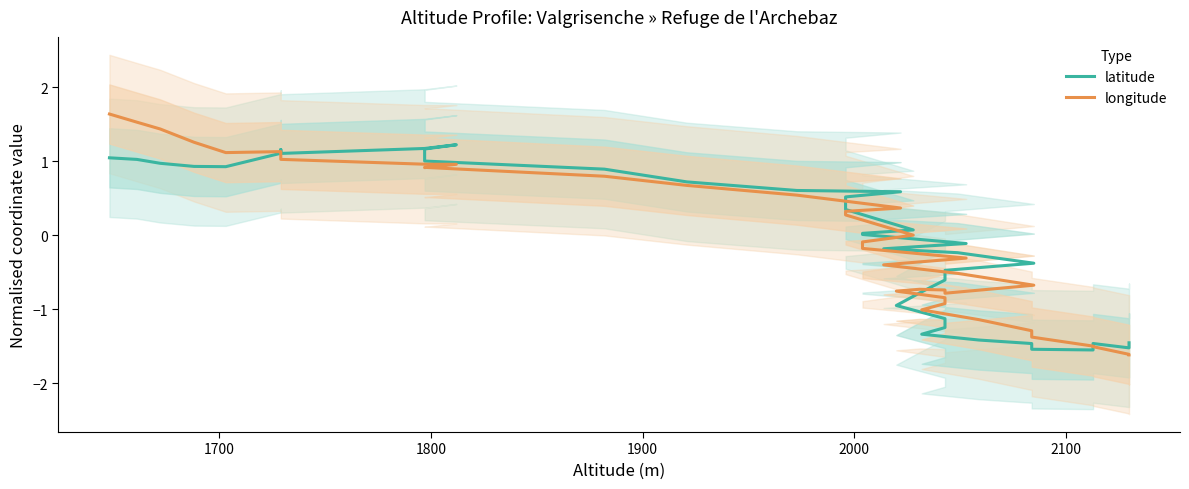

What are all the series names shown in the legend?

latitude, longitude